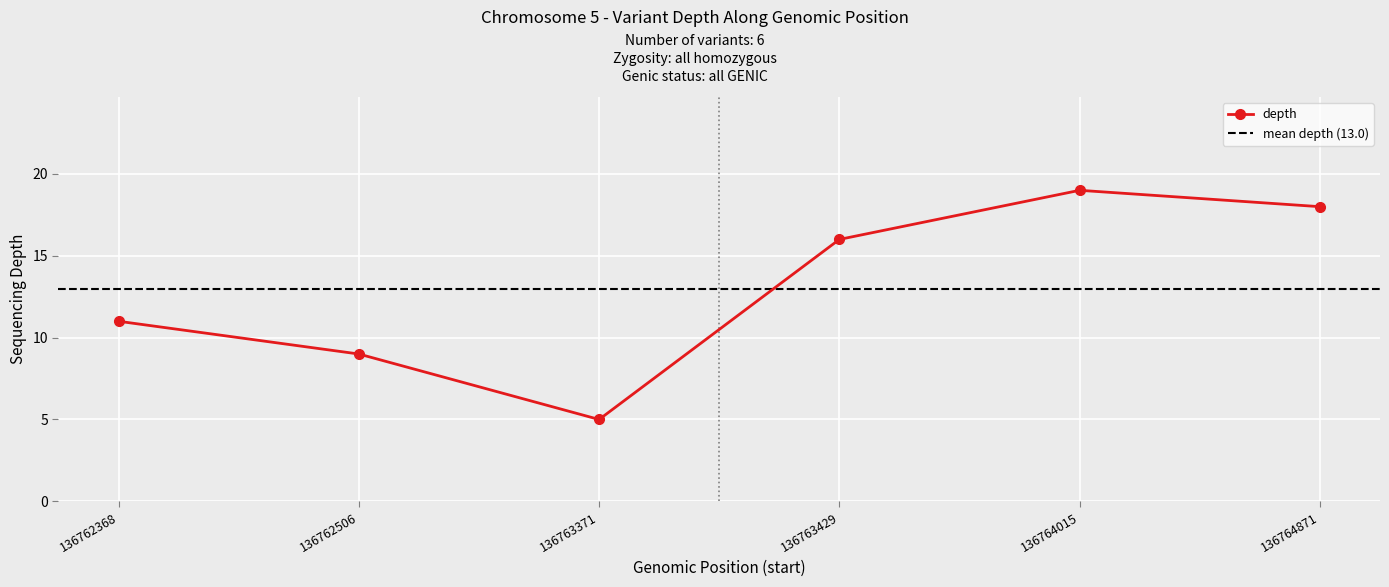

Is it true that the value at 136763371 is 5?

True